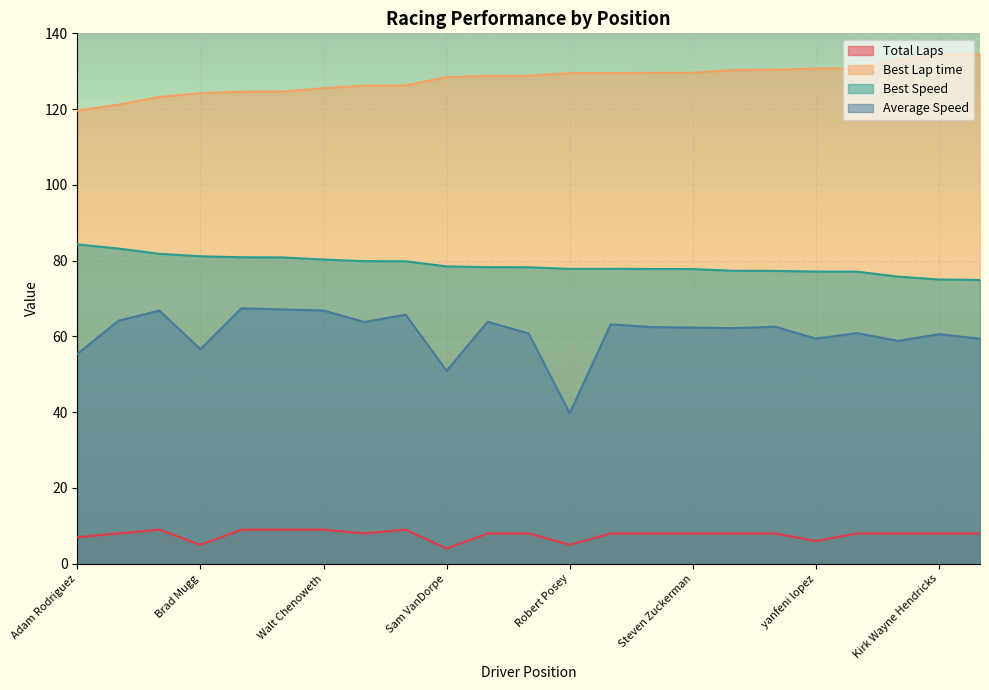

Read the Total Laps value at Marcus Lebbia.

8.0